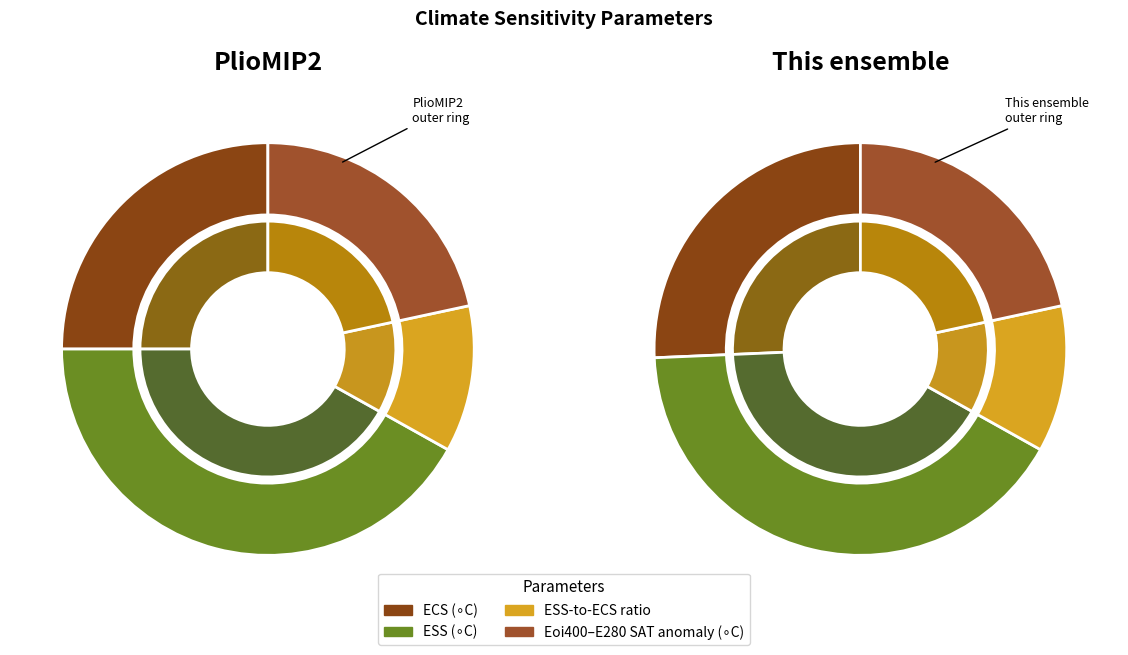

How many slices are in this pie chart?

4